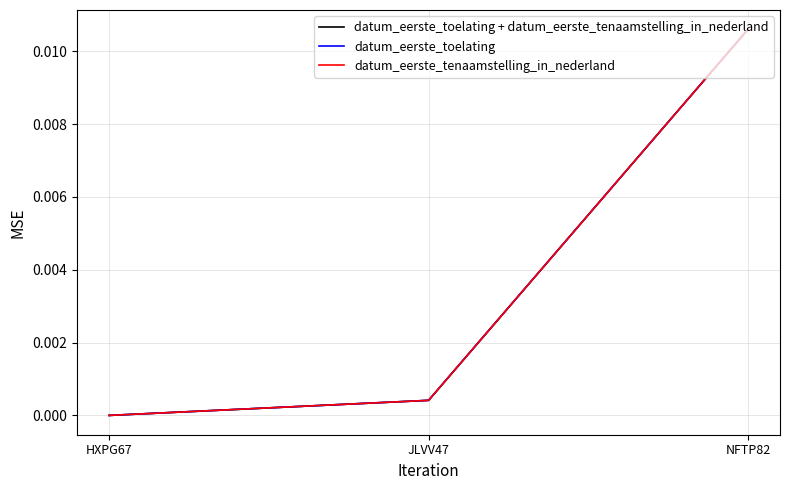

At which label is datum_eerste_tenaamstelling_in_nederland closest to 0?

HXPG67